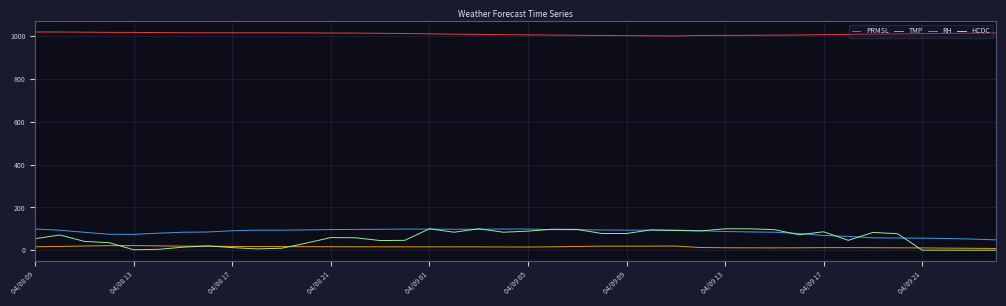

What is the minimum value for RH?

48.2